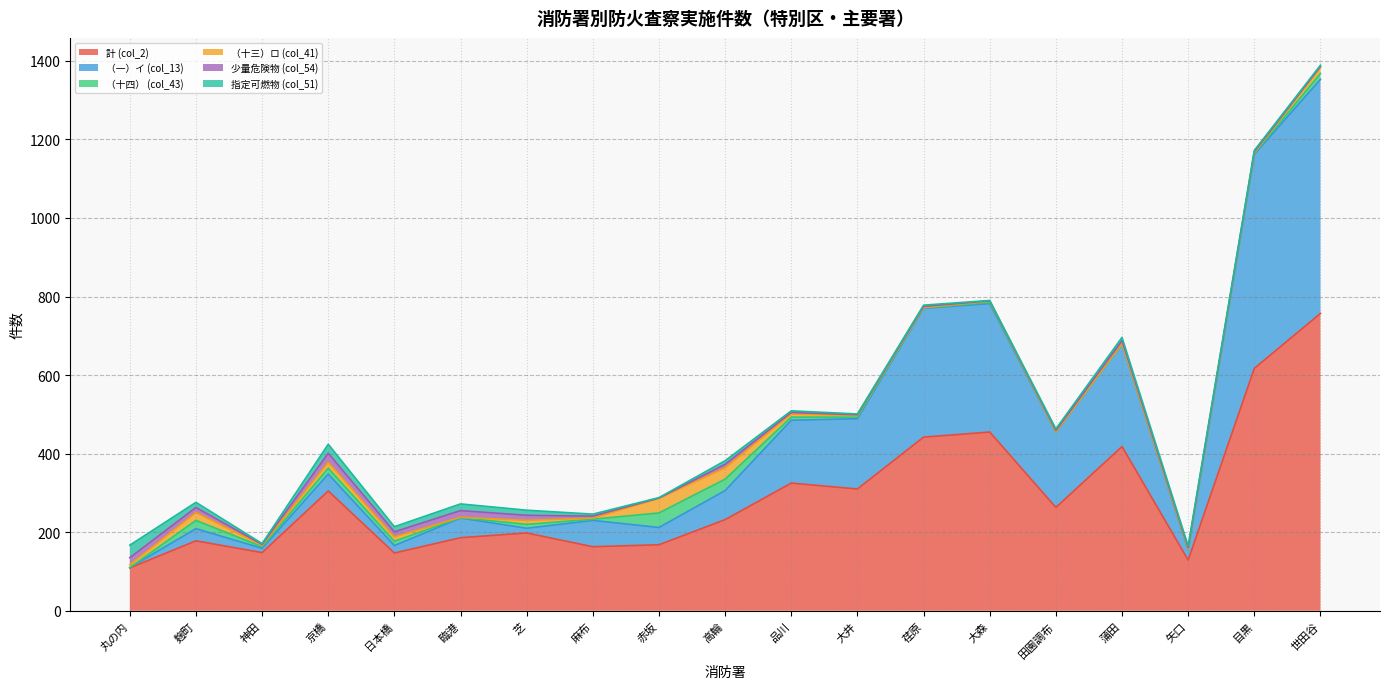

At which category does （一）イ (col_13) reach its first local valley?

神田